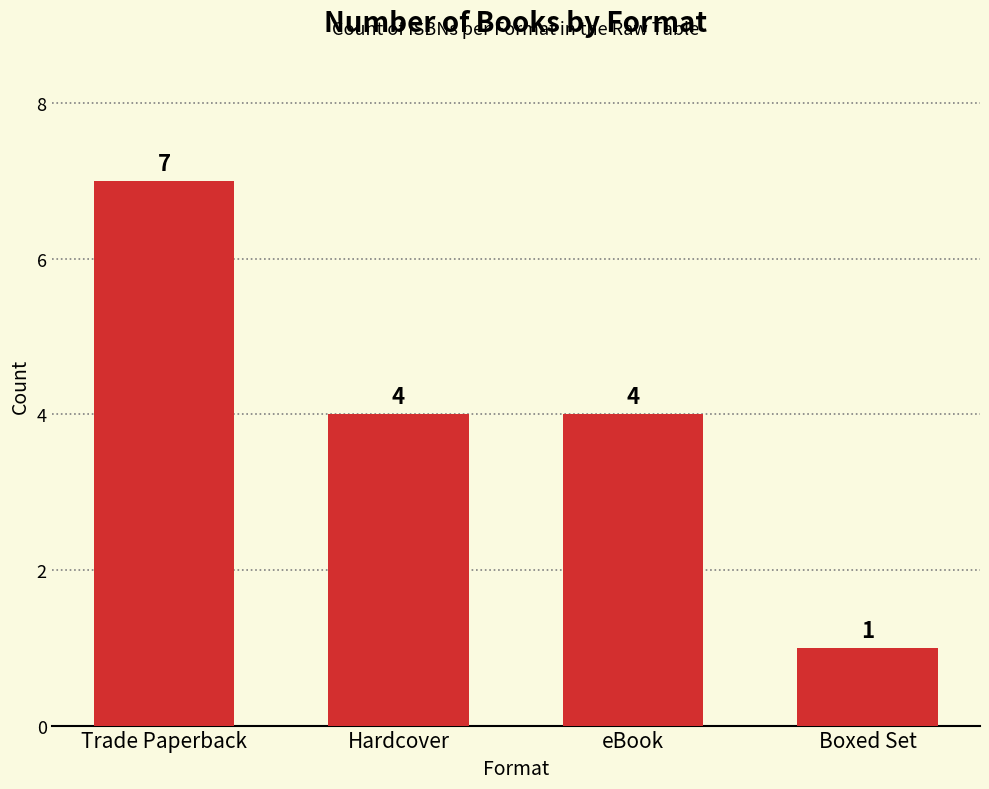

Which label corresponds to the largest value in the chart?

Trade Paperback